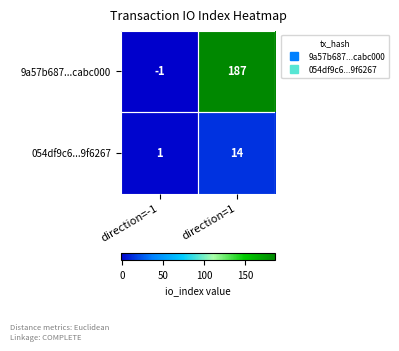

What is the greatest value displayed?

187